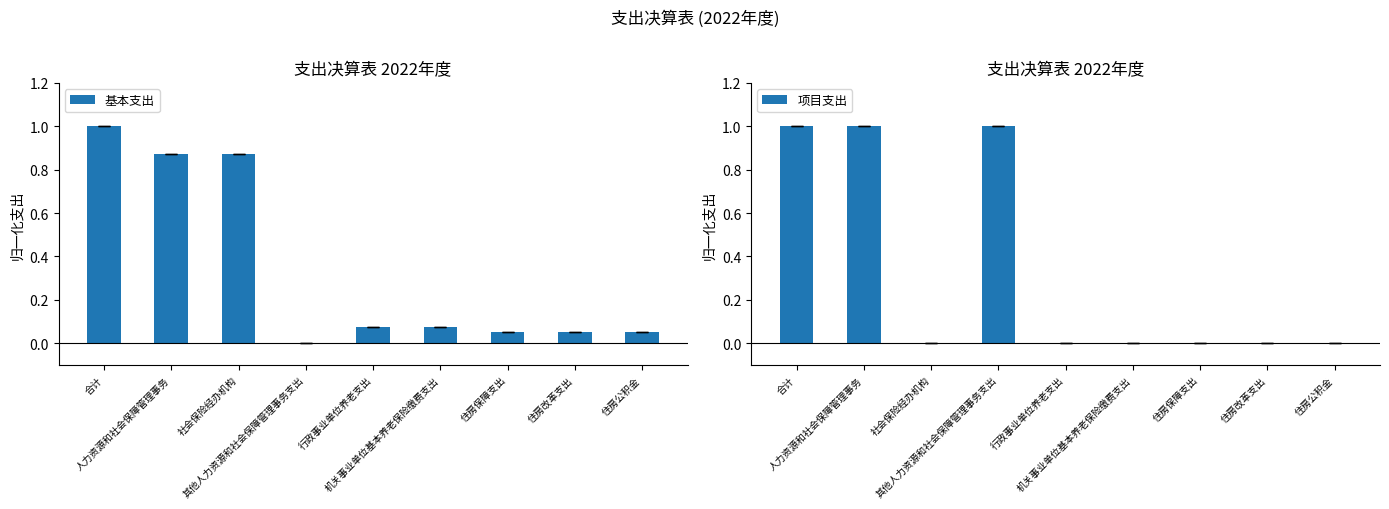

What is the difference between the second highest and minimum values in the 项目支出 series?

1.0